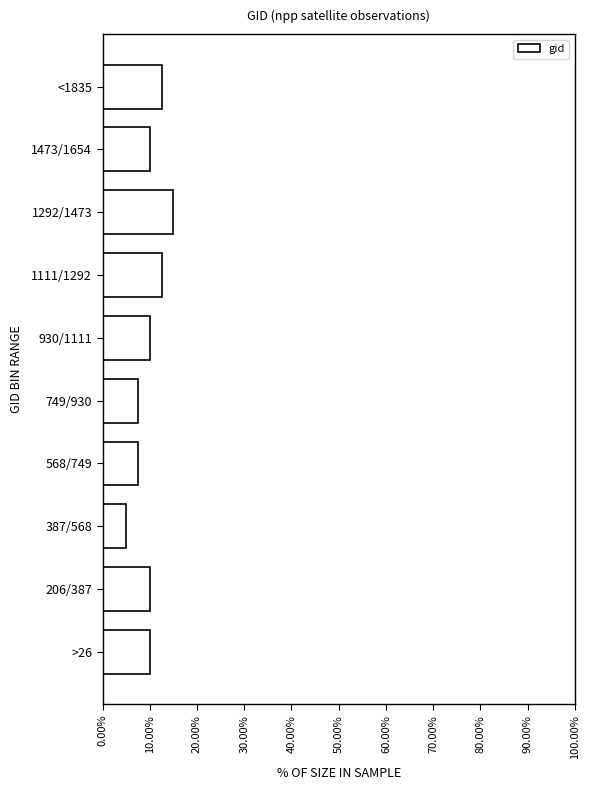

Reading bottom to top, what are all the values shown in this chart?

10.0	10.0	5.0	7.5	7.5	10.0	12.5	15.0	10.0	12.5